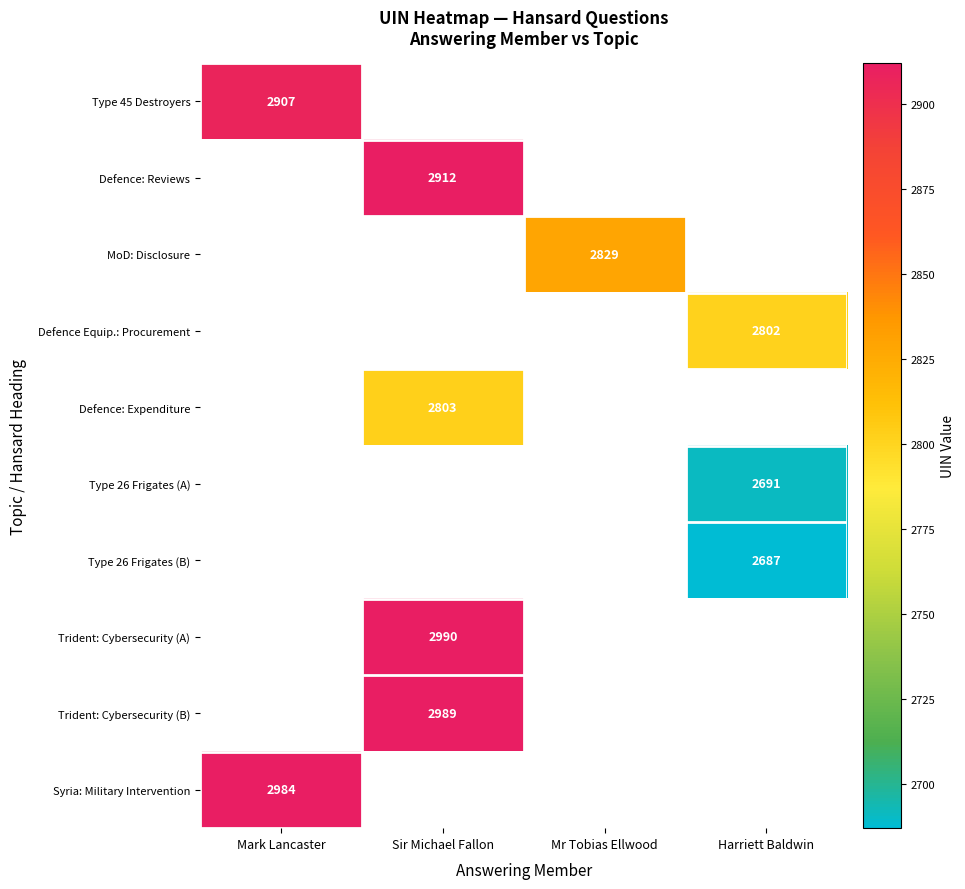

The Defence: Expenditure series shows 2803 at Sir Michael Fallon. True or false?

True